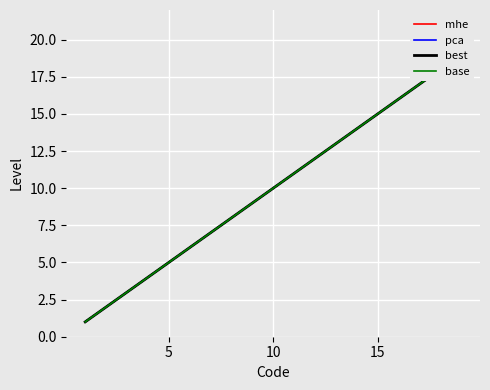

How many lines are shown in the chart?

4